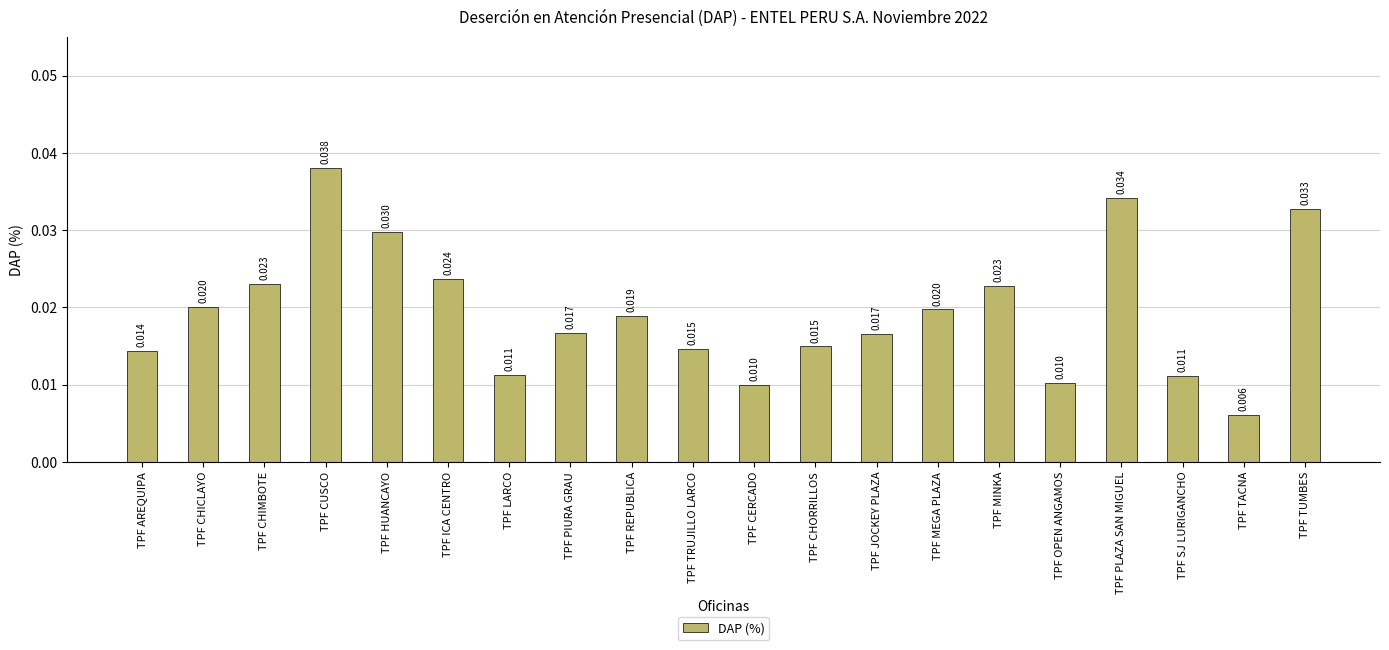

What is the sum of all values?

0.4